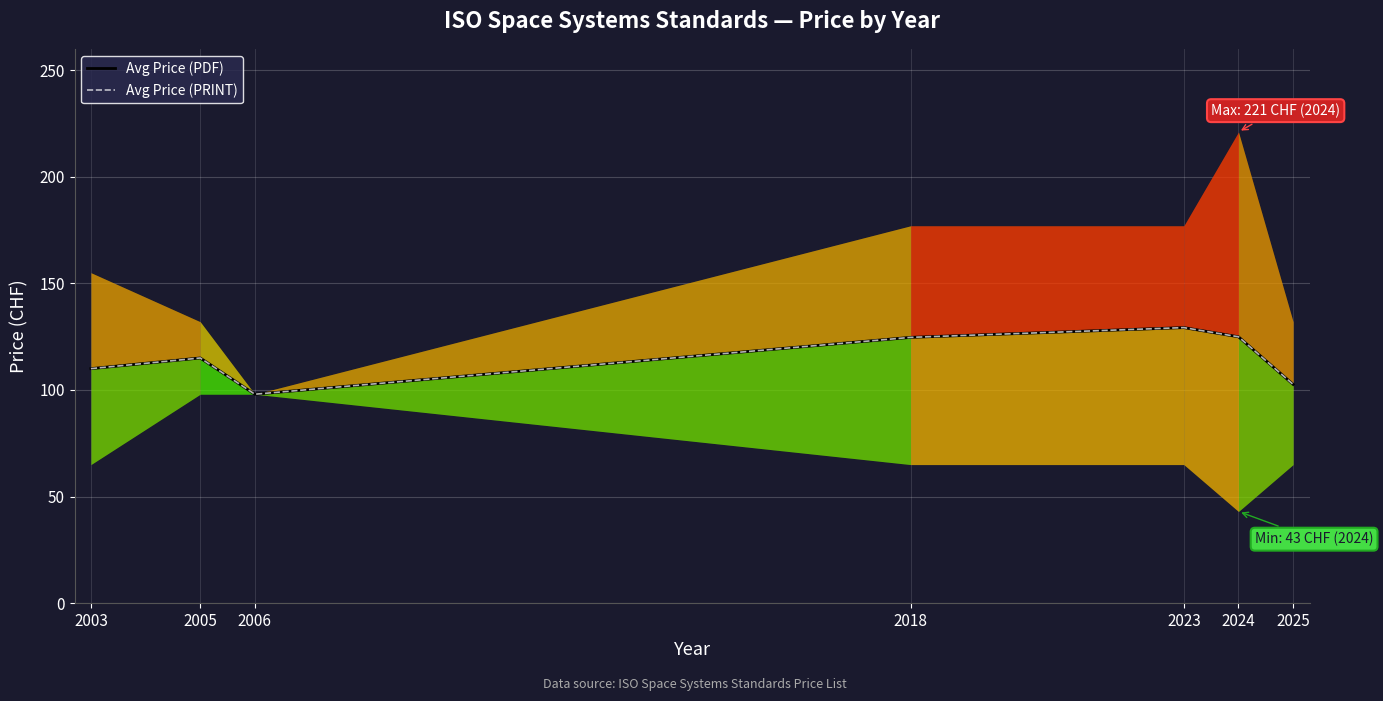

Reading left to right, what are all the values shown in this chart?

Avg Price (PDF): 110.0	115.0	98.0	124.7	129.2	124.9	102.6
Avg Price (PRINT): 110.0	115.0	98.0	124.7	129.2	124.9	102.6